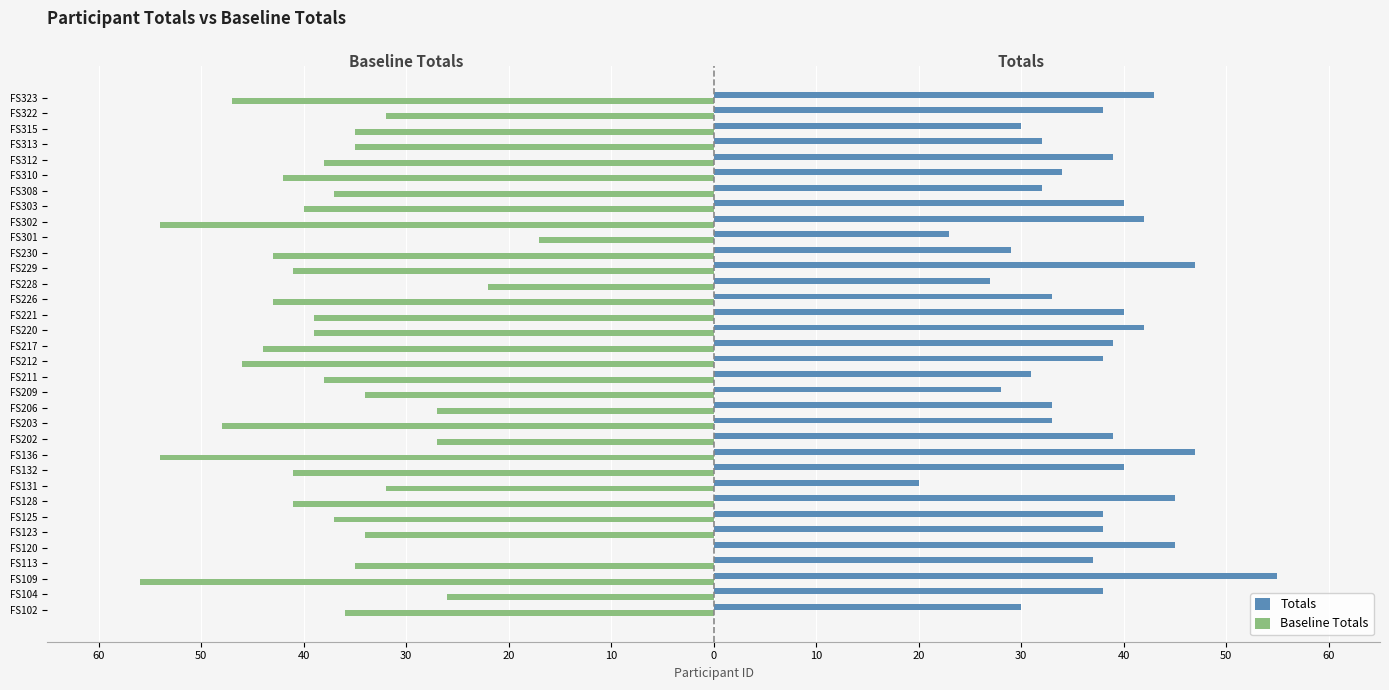

What are all the series names shown in the legend?

Totals, Baseline Totals